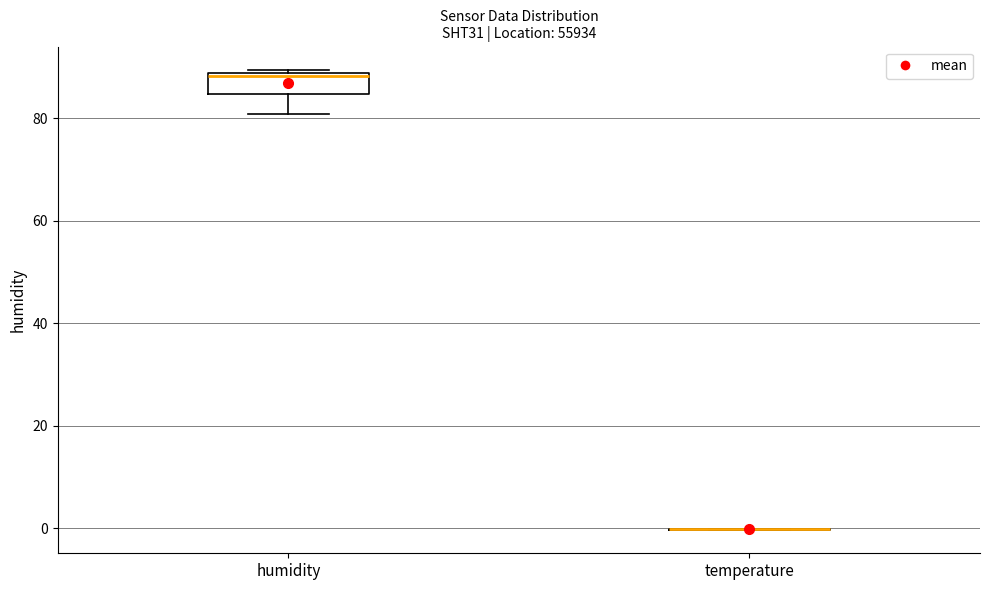

Reading left to right, transcribe this box plot: for each box, give where its median line is, the range the box spans, and where its two whiskers end, as read against the y-axis. The values are not printed on the chart, so give them approximately, as read against the axis.

humidity: median 88 (just below the box's upper edge), box 84 to 88, whiskers 80 to 90
temperature: box collapsed to a line at 0, whiskers 0 to 0